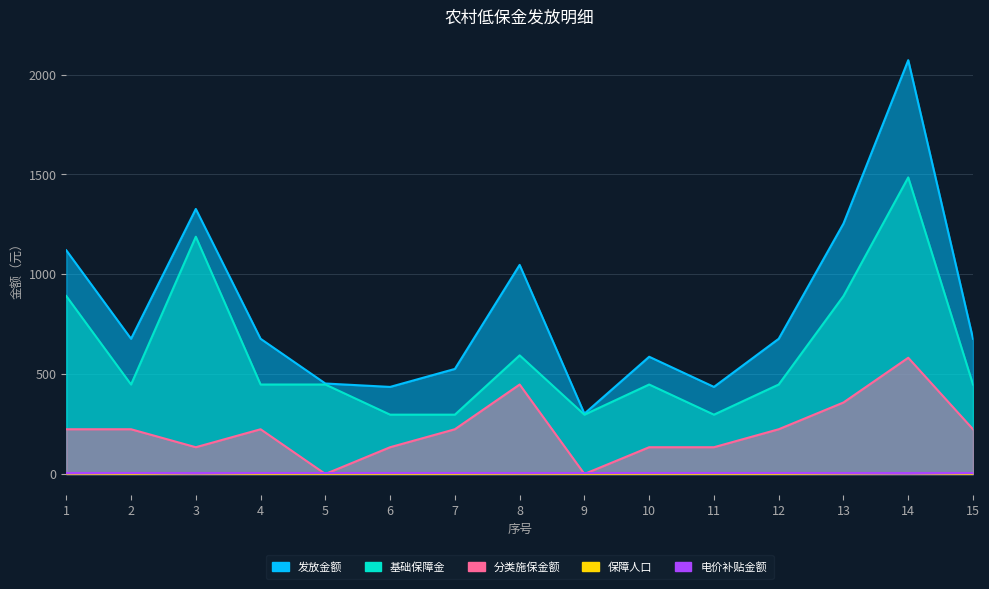

What is the maximum value for 发放金额?

2072